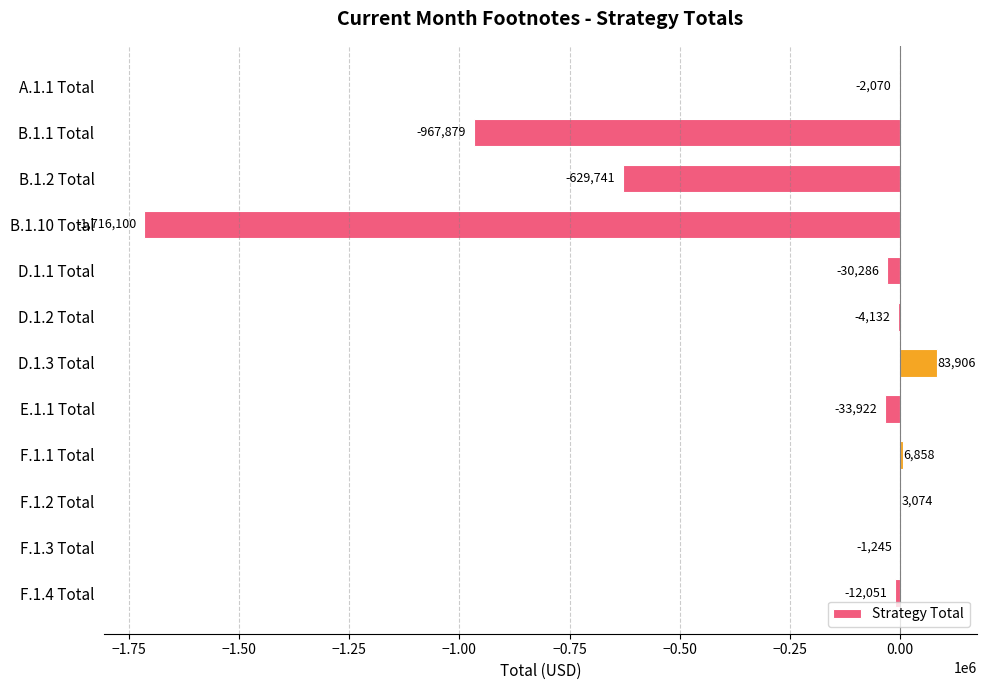

How many values exceed -4132?

5